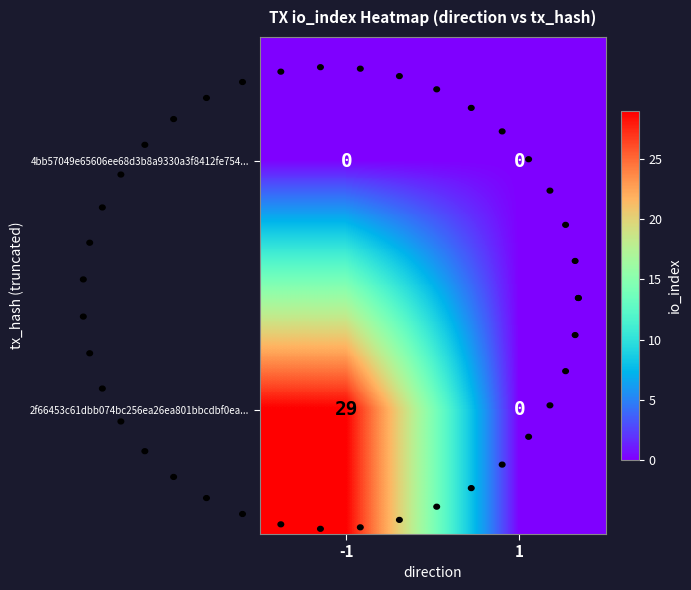

The value of 4bb57049e65606ee68d3b8a9330a3f8412fe754... at -1 is 0. True or false?

True